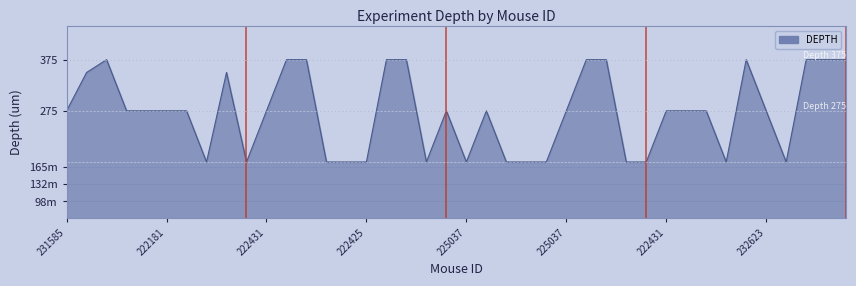

At which category does the chart reach its minimum across all series?

222424